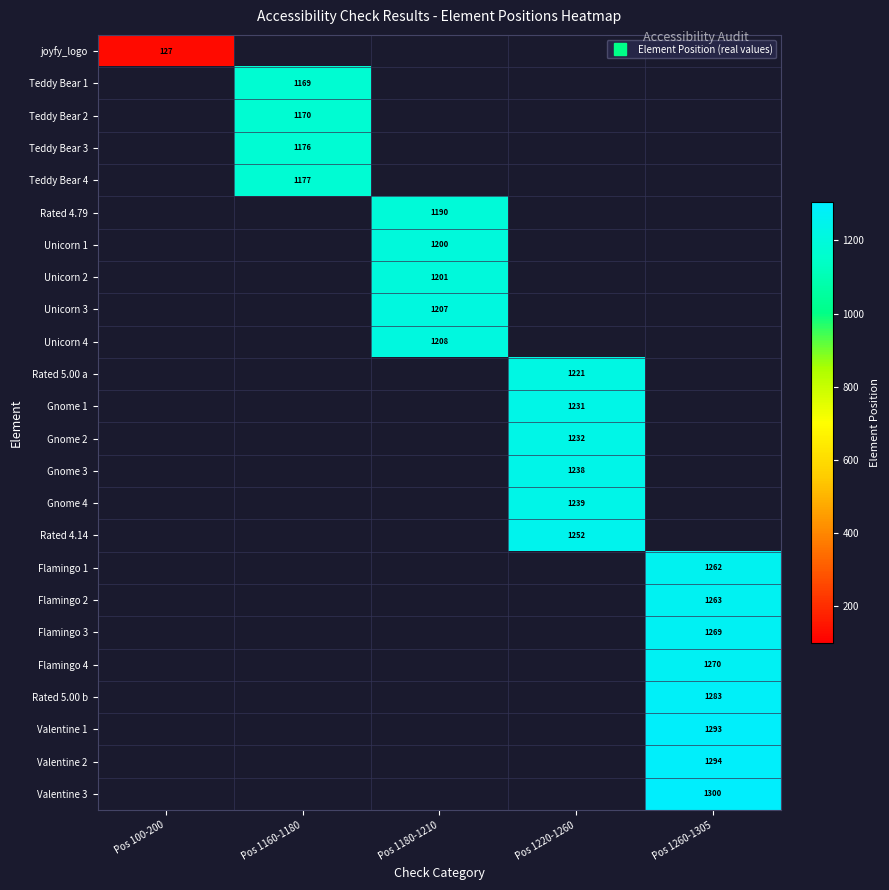

Which series has the widest spread of values?

joyfy_logo